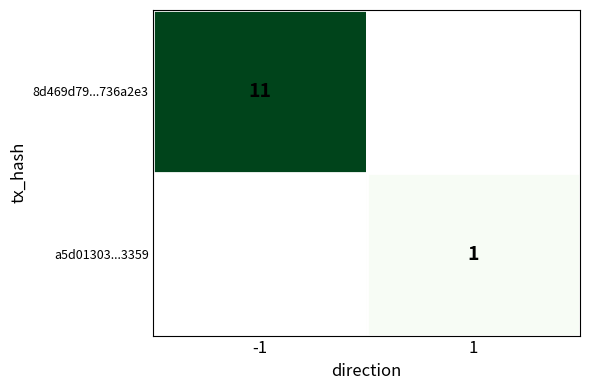

The 8d469d79...736a2e3 series shows 17.7 at -1. True or false?

False